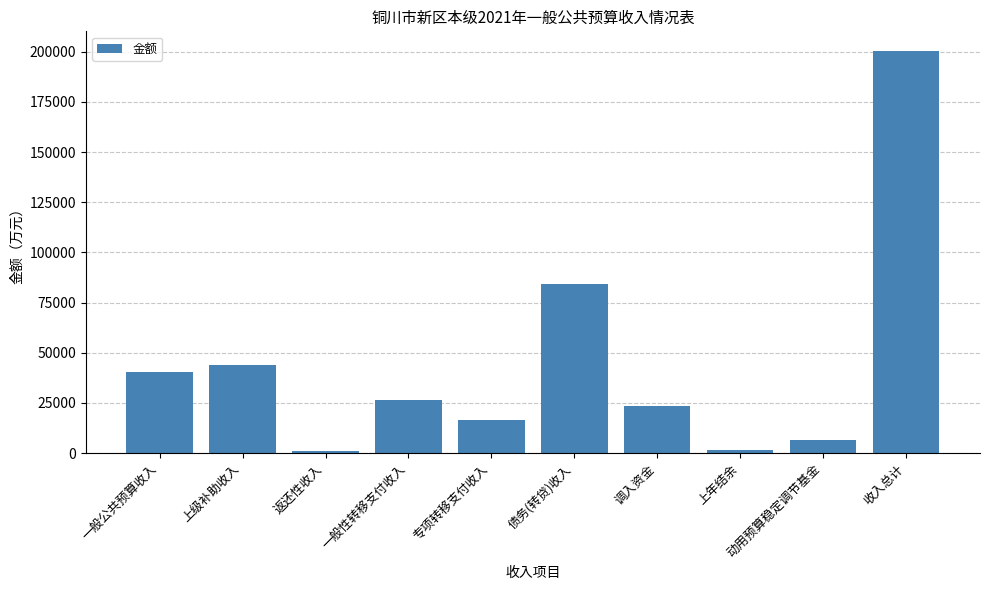

What is the average value?

44426